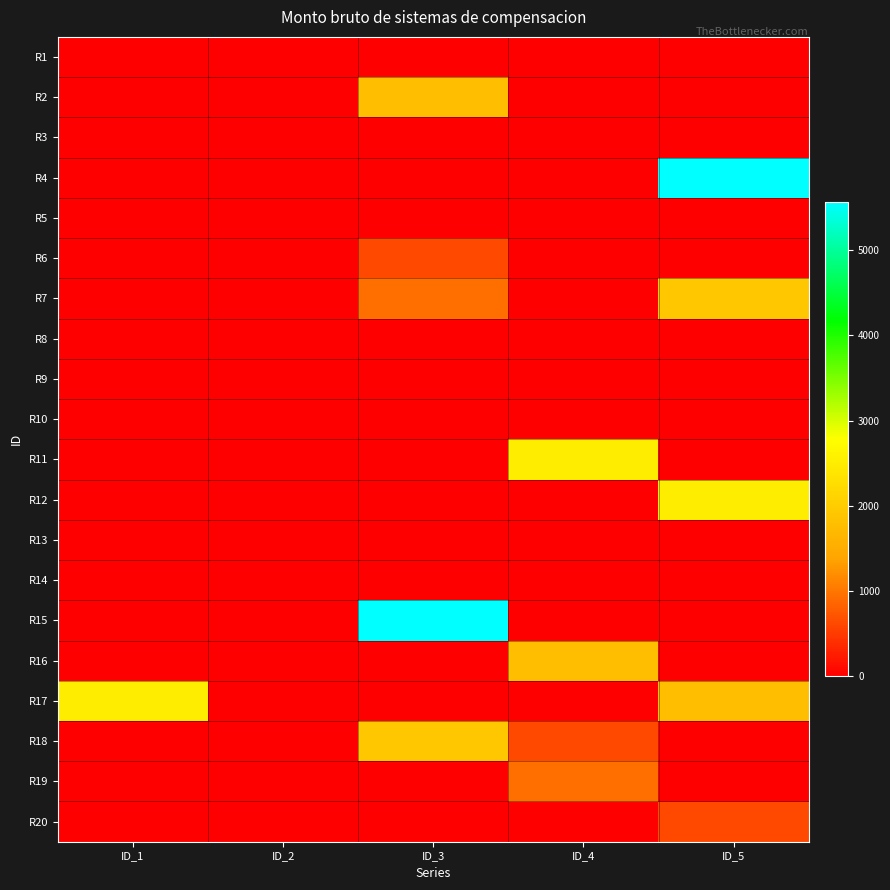

Rank the series at ID_4 from lowest to highest value.

R1, R2, R3, R4, R5, R6, R7, R8, R9, R10, R12, R13, R14, R15, R17, R20, R18, R19, R16, R11